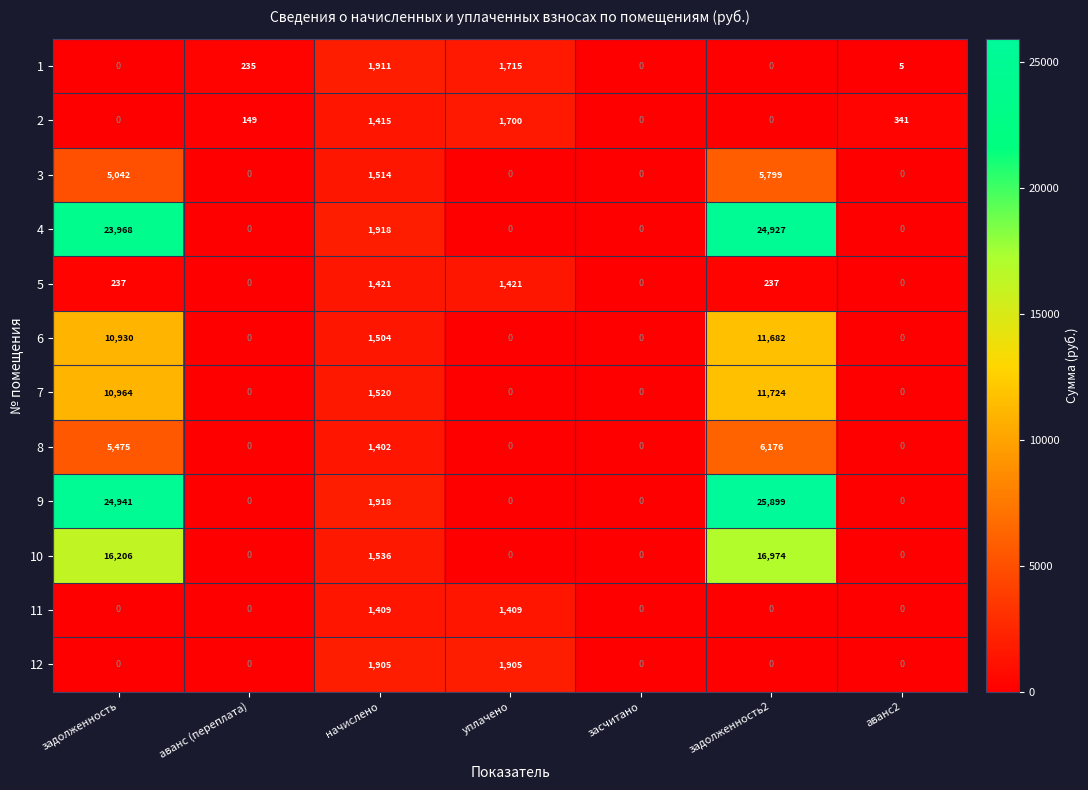

The 5 series shows 411 at уплачено. True or false?

False